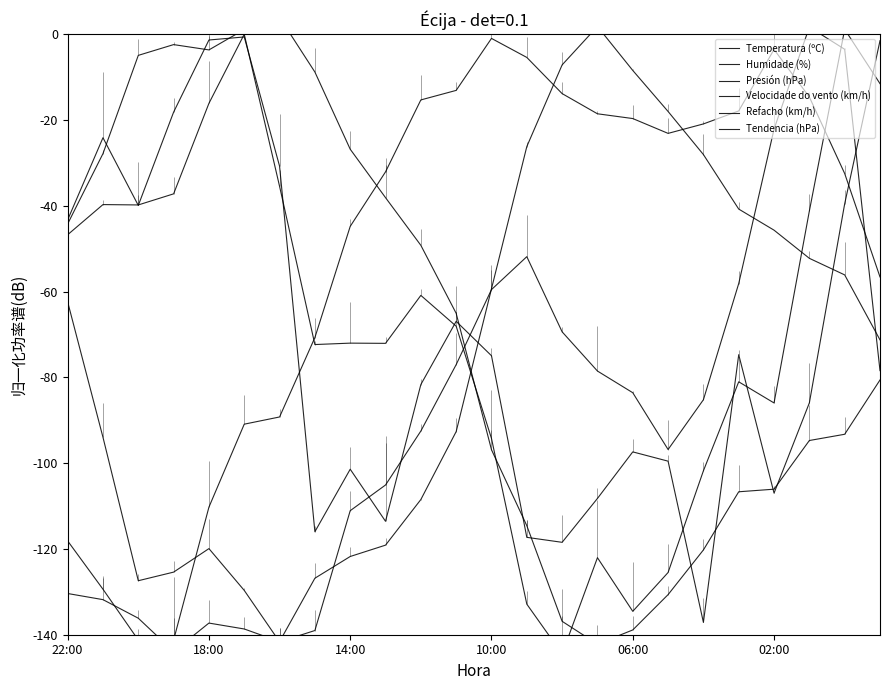

How many positive values does the Tendencia (hPa) series have?

1